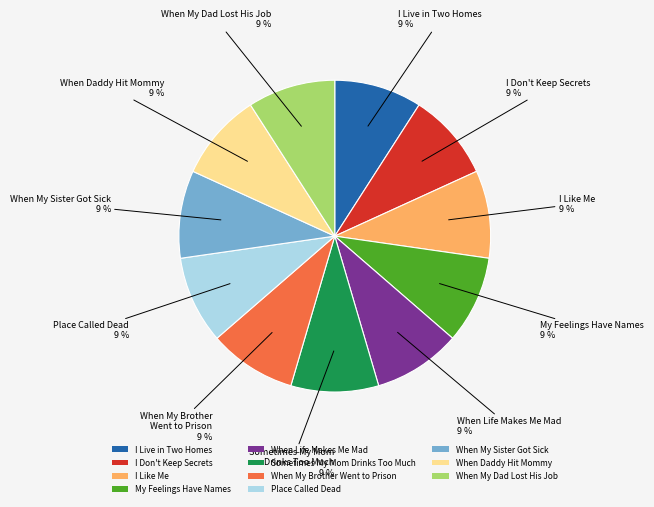

Is the sum of When Life Makes Me Mad and Place Called Dead greater than half?

No